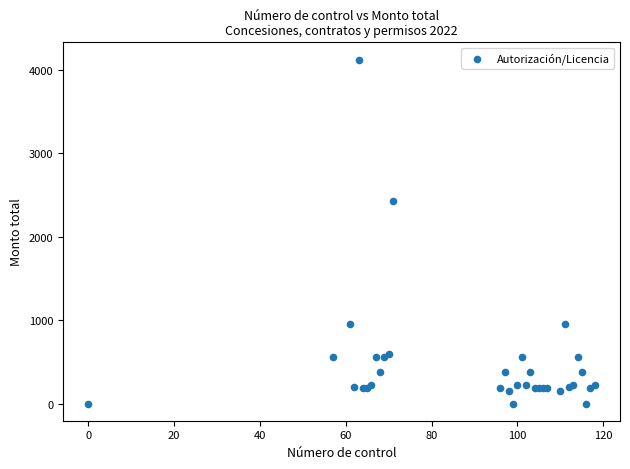

What Y value in the scatter plot is closest to 2060?

2426